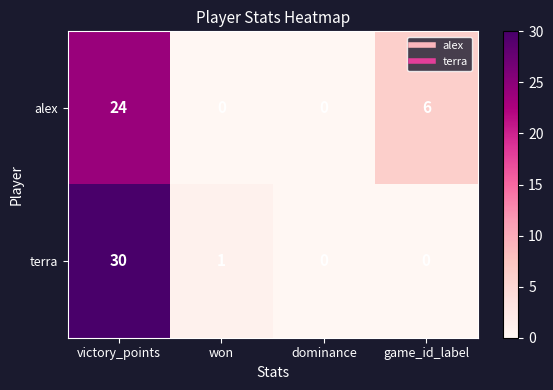

Which series has the widest spread of values?

terra